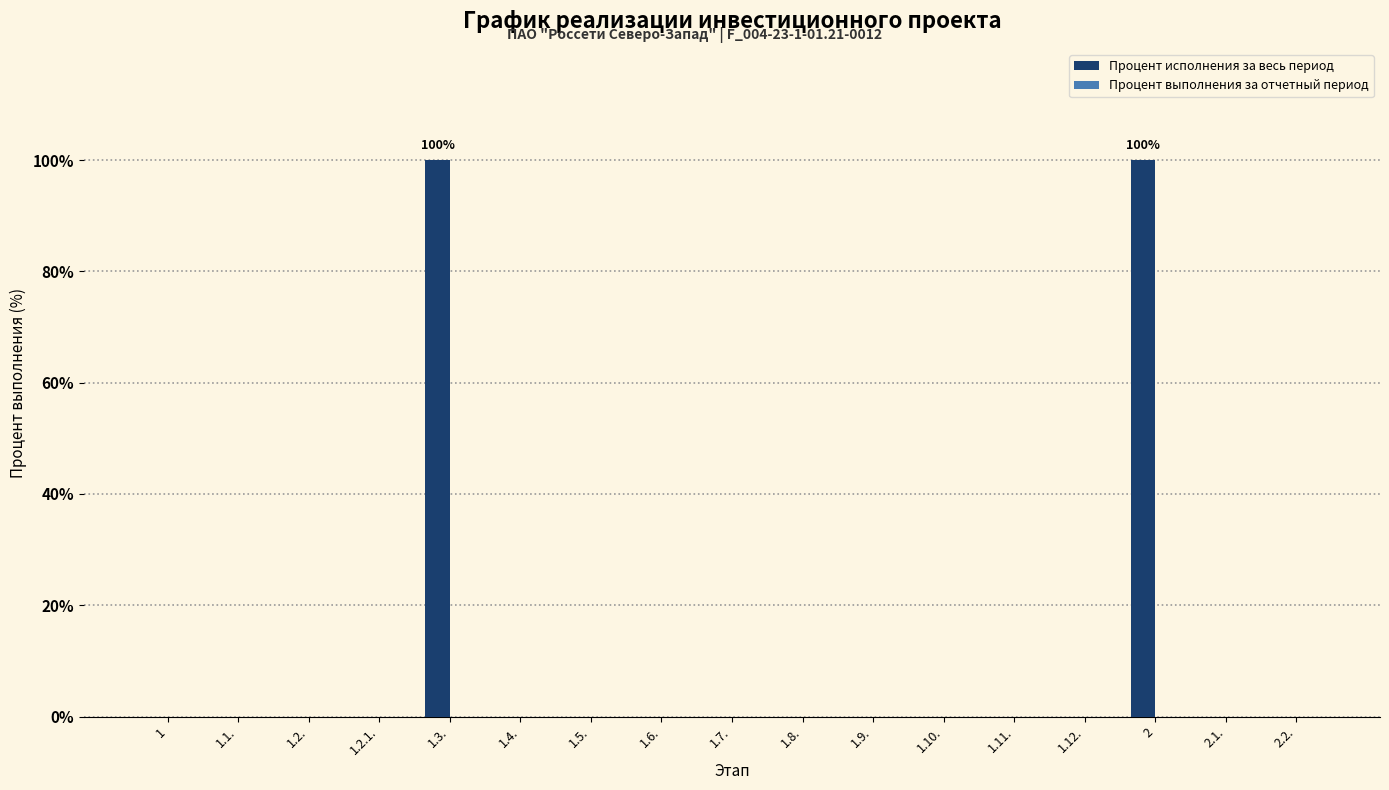

Is it true that the value at 2 is 174?

False